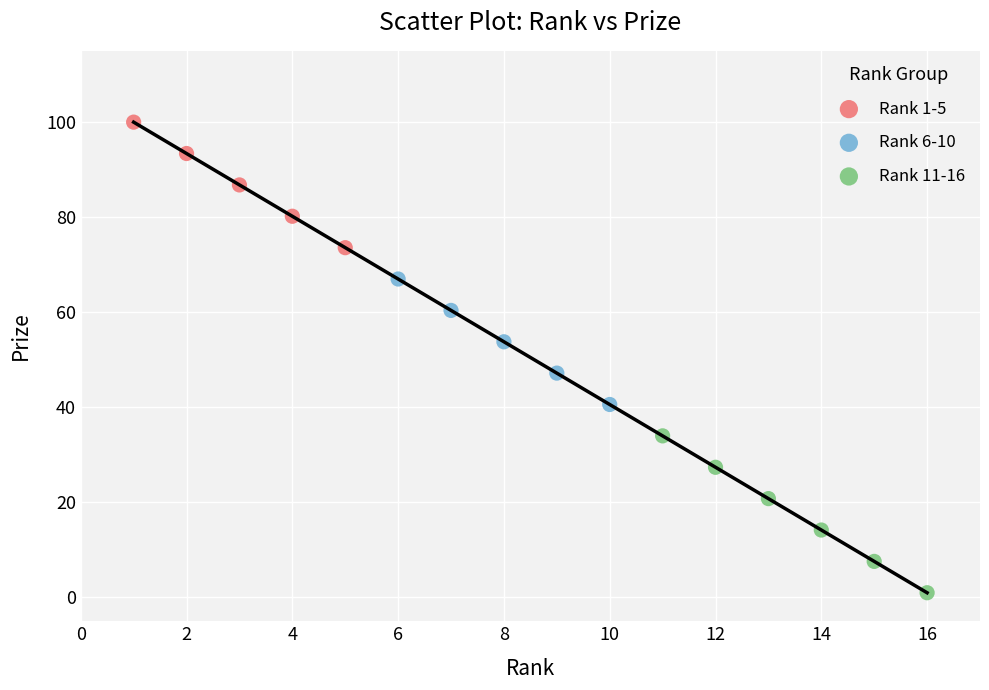

Which series has the widest spread of Y values?

Rank 11-16